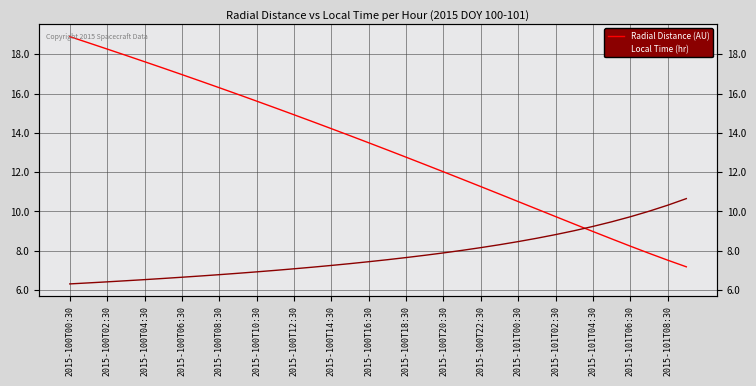

At which category is the sum across all series the highest?

2015-100T00:30